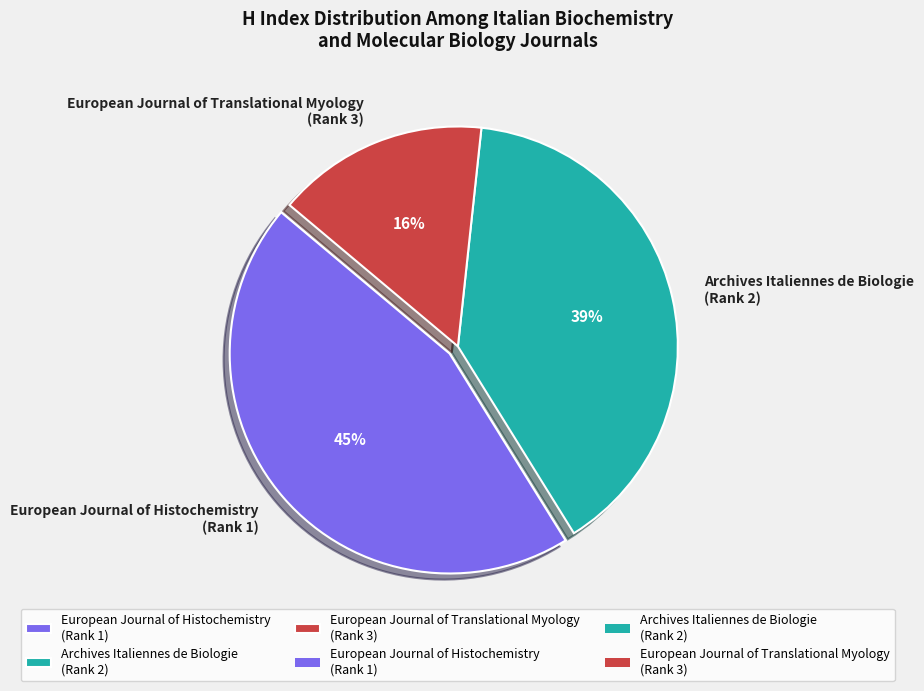

How many segments does this pie chart have?

3